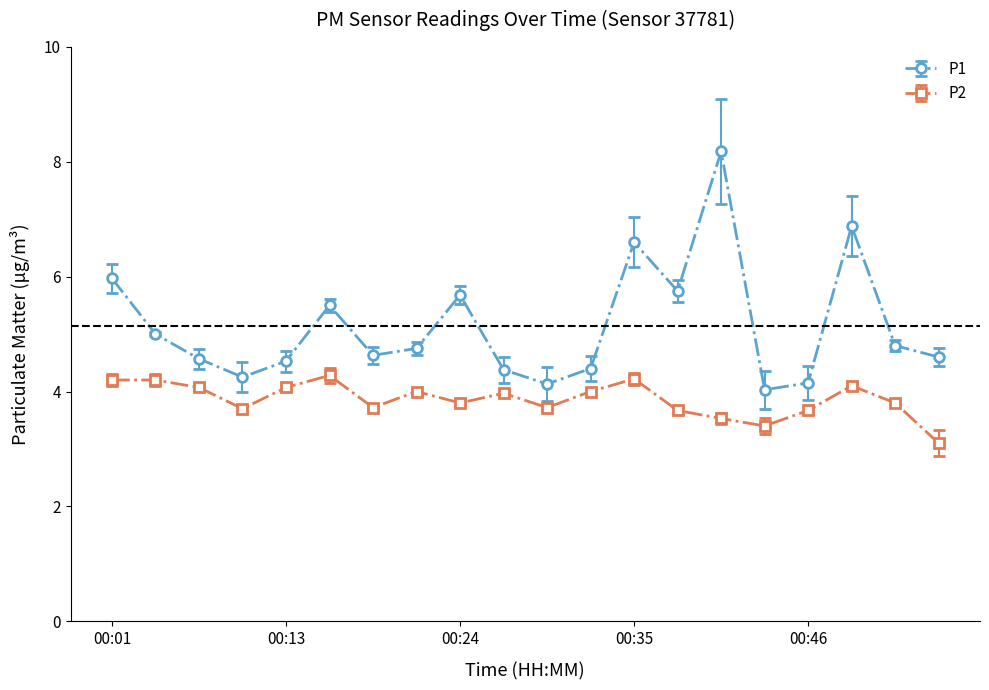

What is the maximum value for P1?

8.2